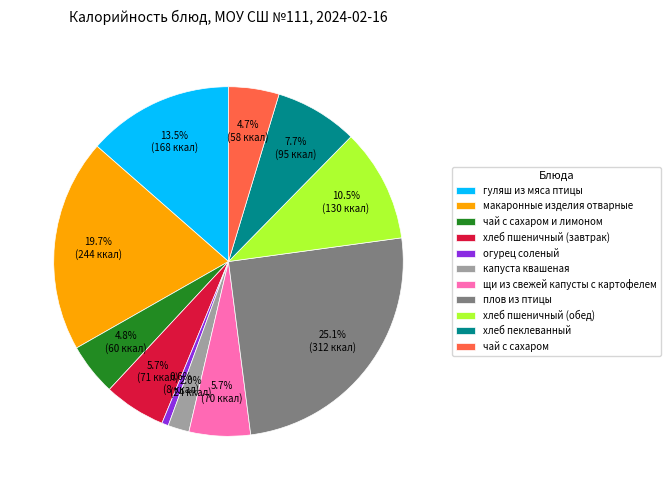

Count the number of slices in the pie.

11